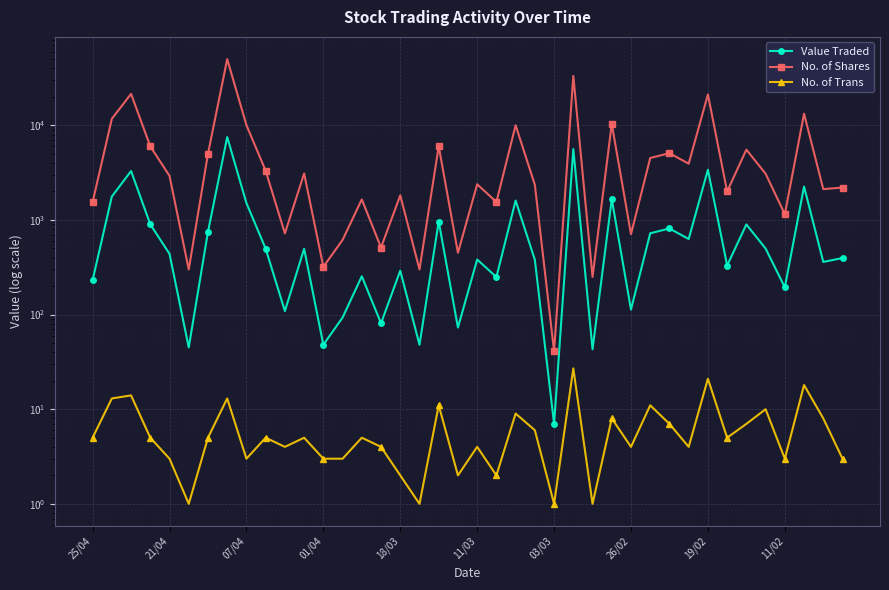

Rank the series by their average value, from lowest to highest.

No. of Trans, Value Traded, No. of Shares